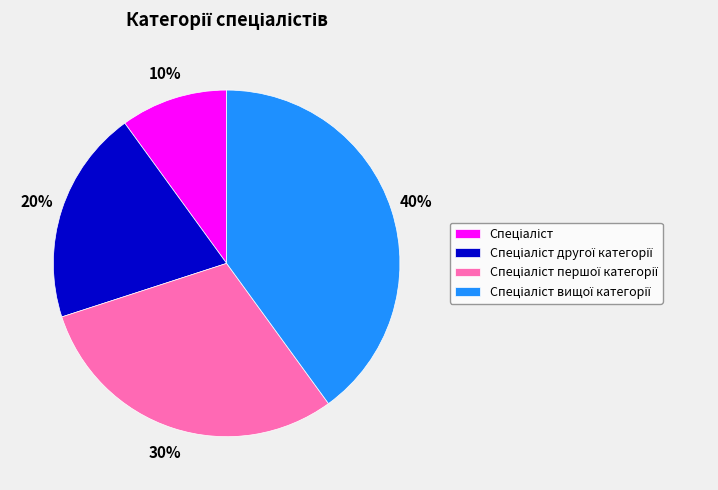

To the nearest percent, what is the average slice percentage?

25%